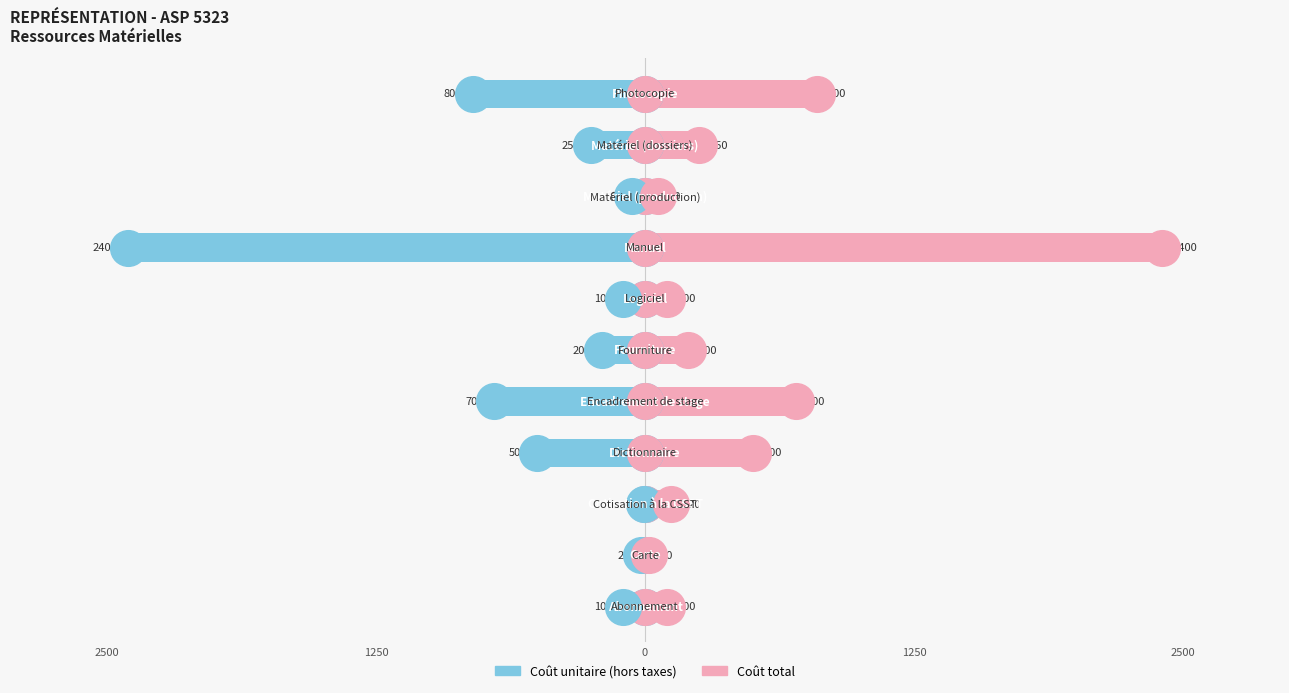

Which series has the largest total across all categories?

Coût total